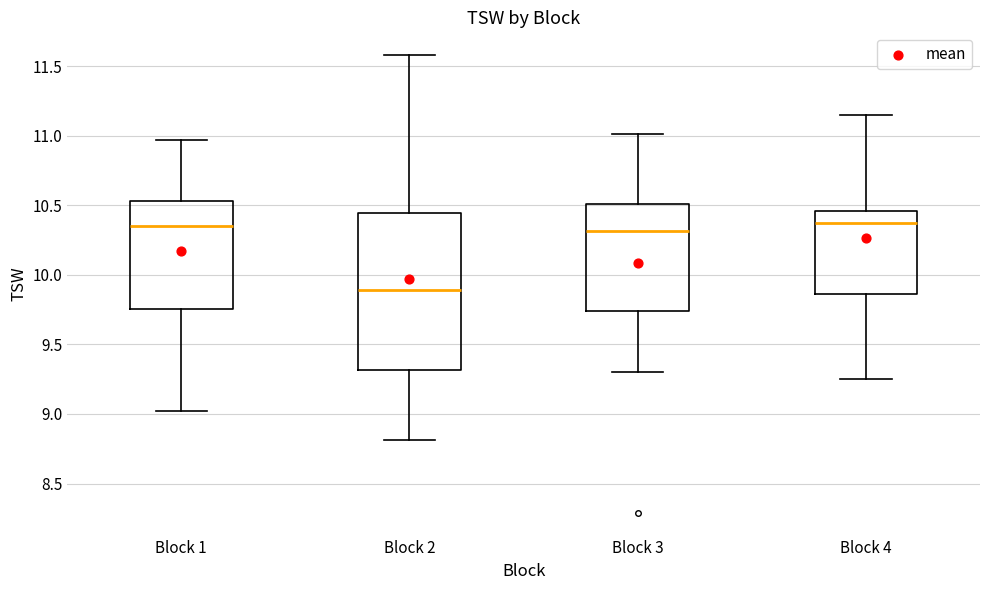

Where does the median line of the box for Block 2 sit on the y-axis? The values are not printed on the chart, so give them approximately, as read against the axis.

9.90